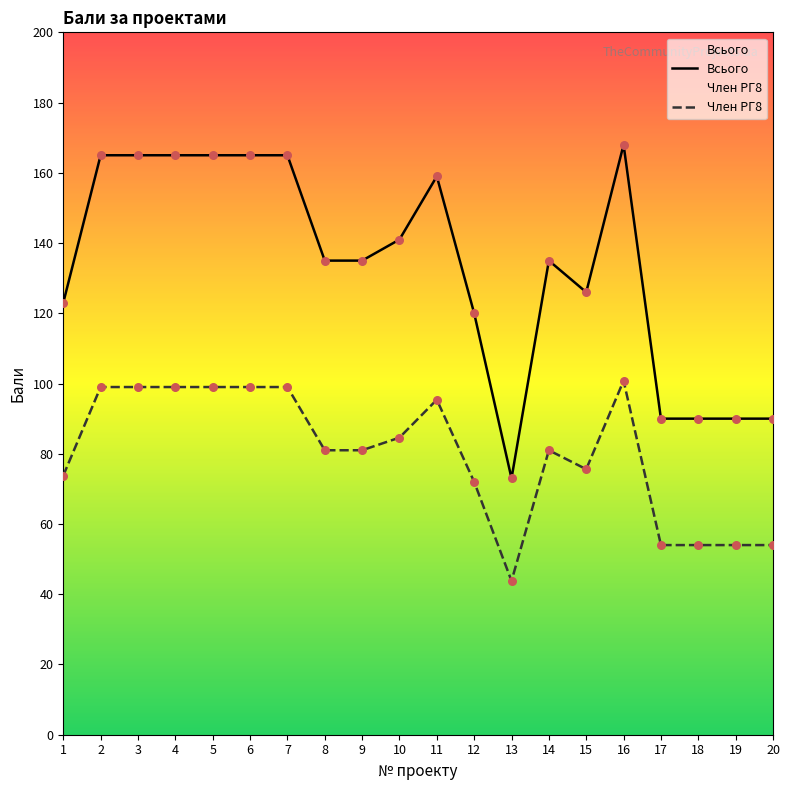

What are all the series names shown in the legend?

Всього, Член РГ8